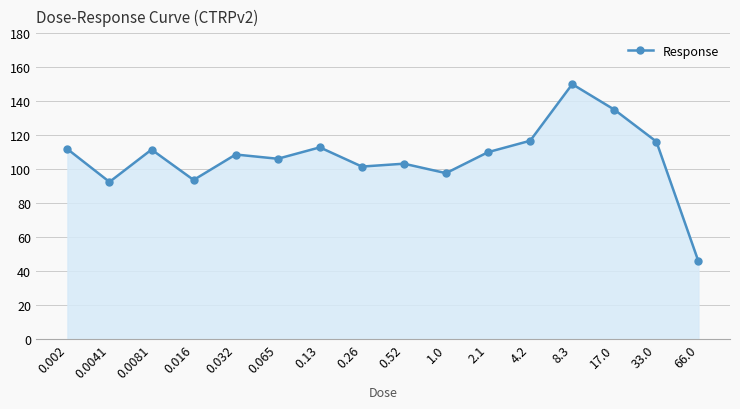

What position from the right is 0.0081?

14